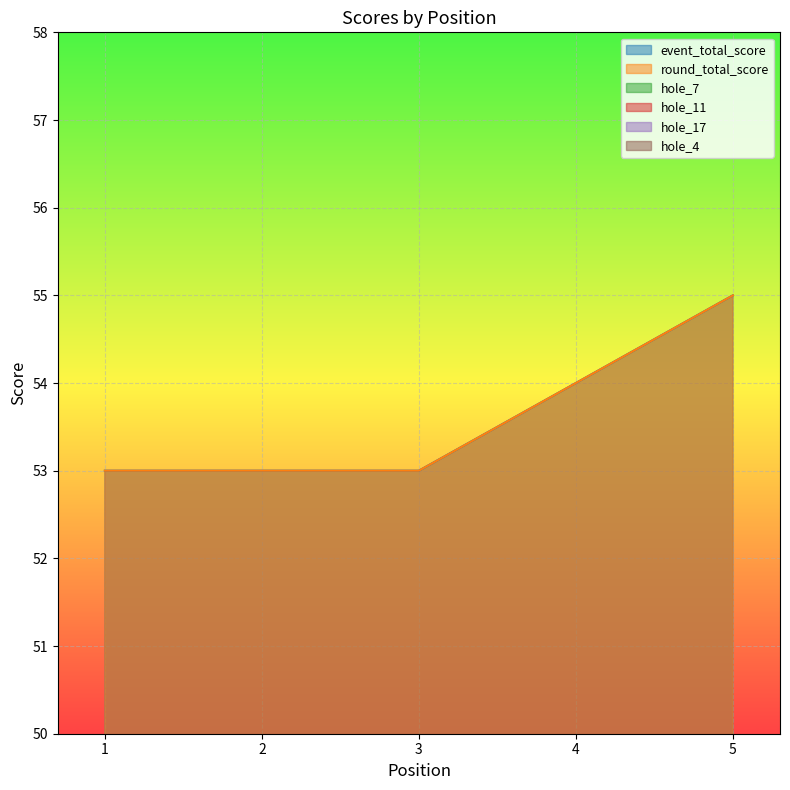

At which category does hole_4 reach its first local valley?

2